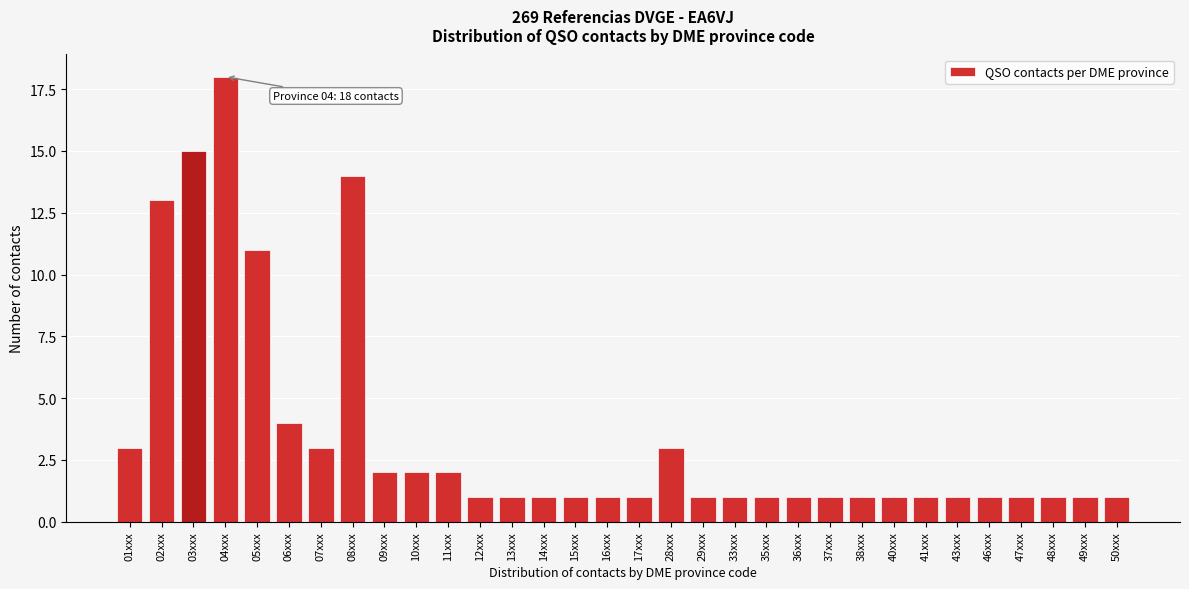

What is the sum of all values?

110